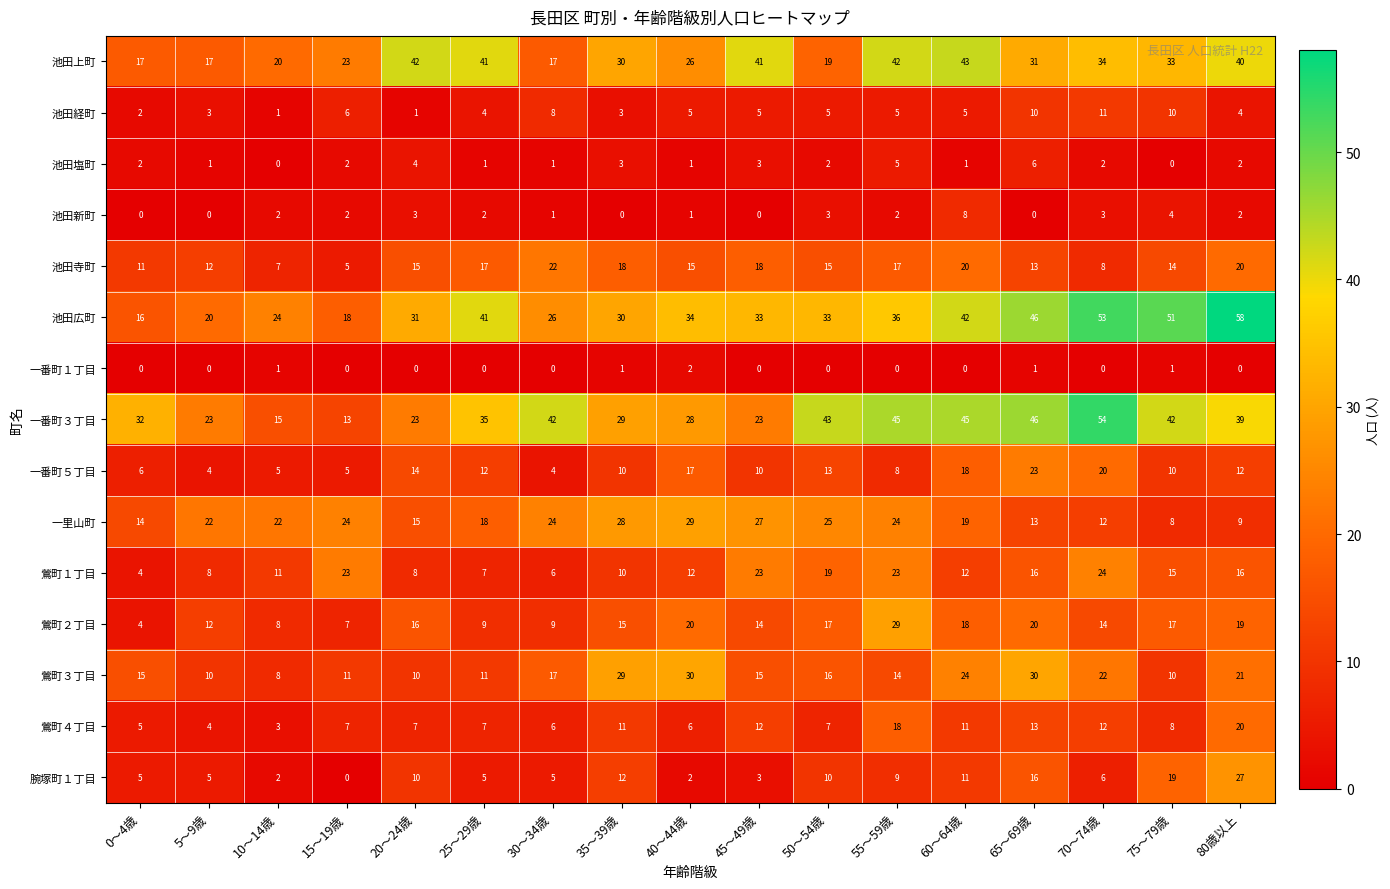

Is it true that 池田塩町 equals 6 at 65～69歳?

True